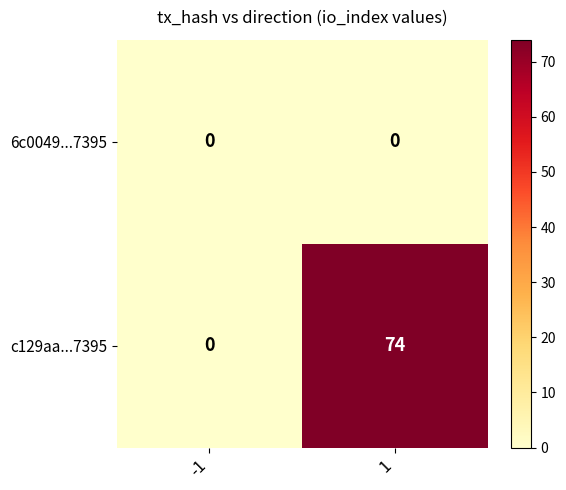

At which category does the chart reach its peak across all series?

1